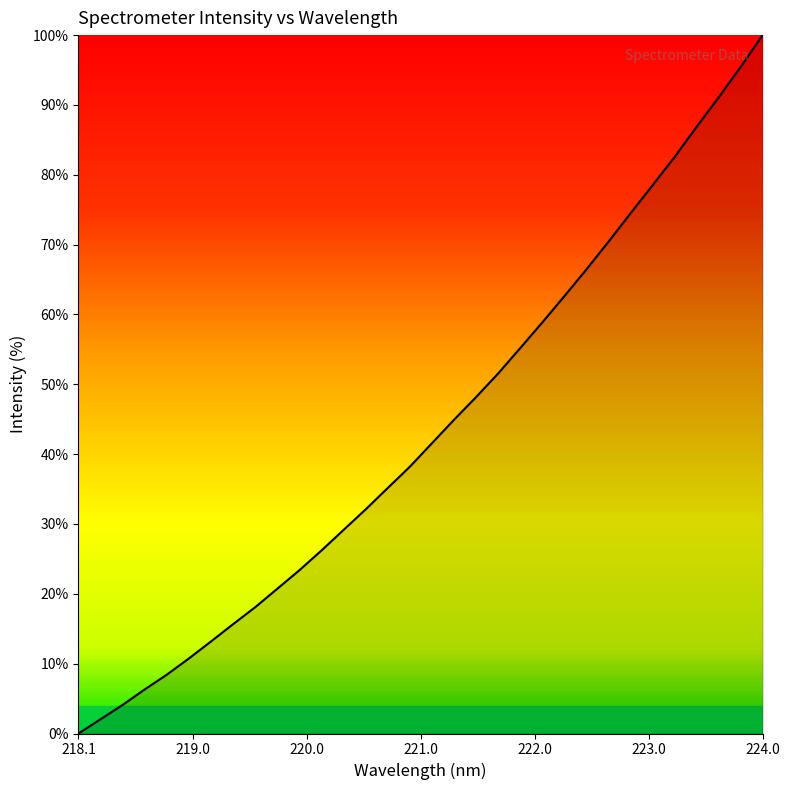

What is the difference between the maximum and minimum values?

100.0